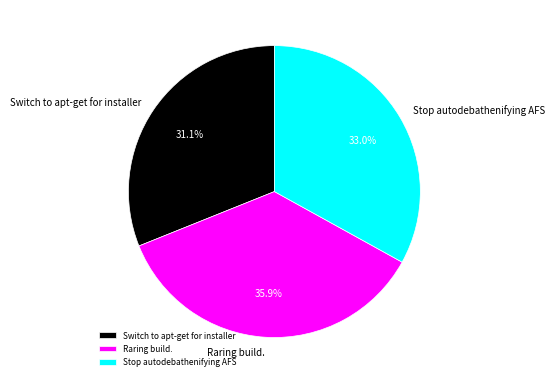

How many segments does this pie chart have?

3